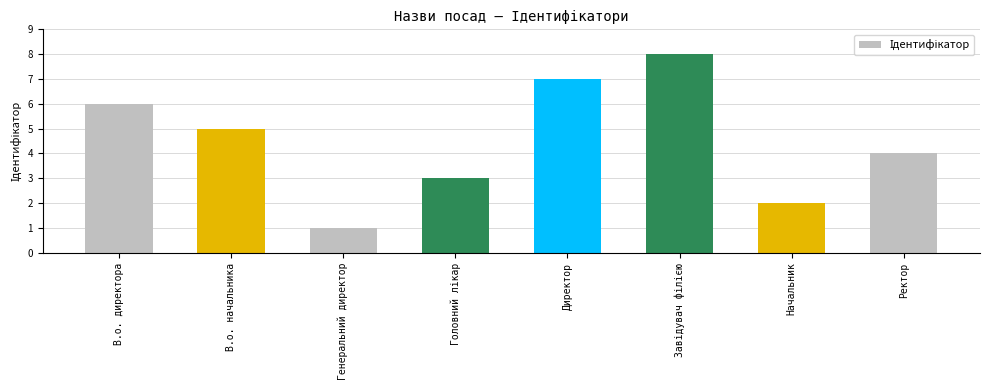

Reading right to left, extract all data points from this chart.

4	2	8	7	3	1	5	6